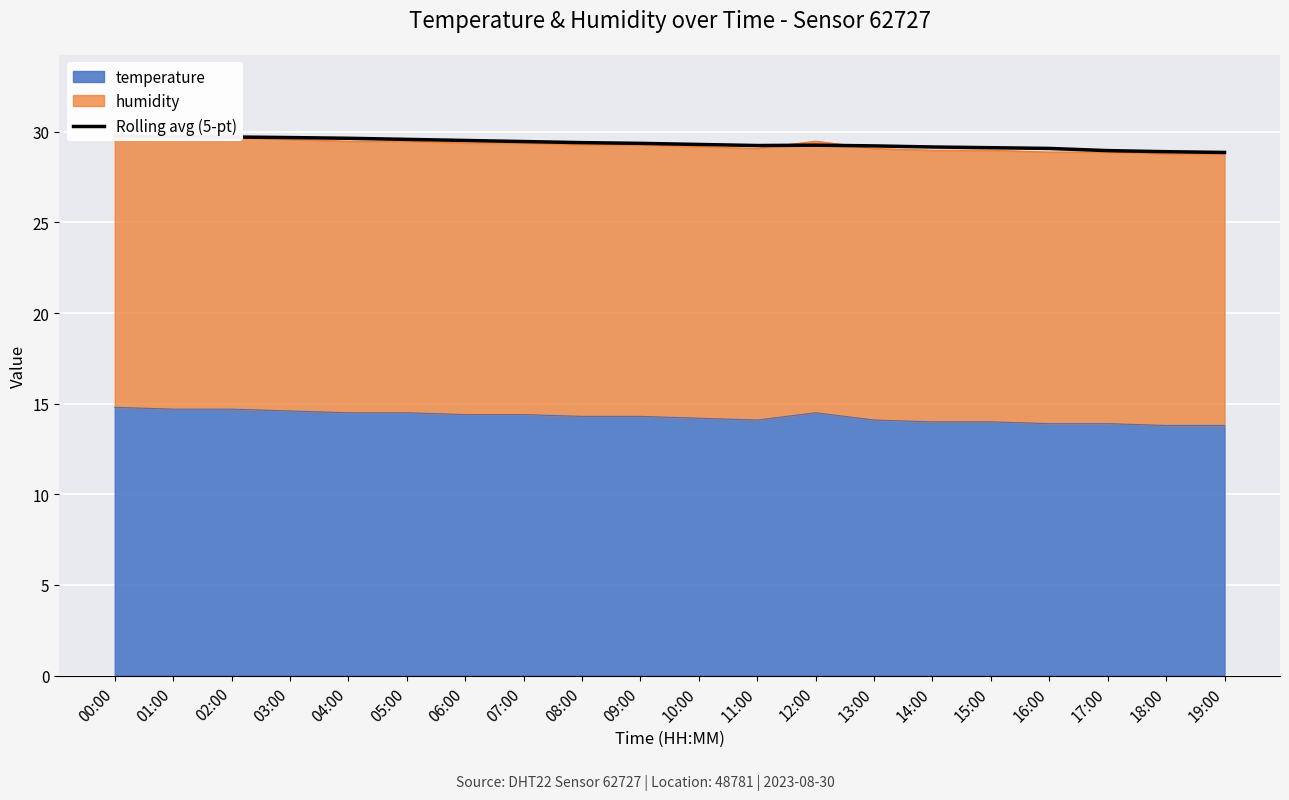

What is the sum of all values?

587.1